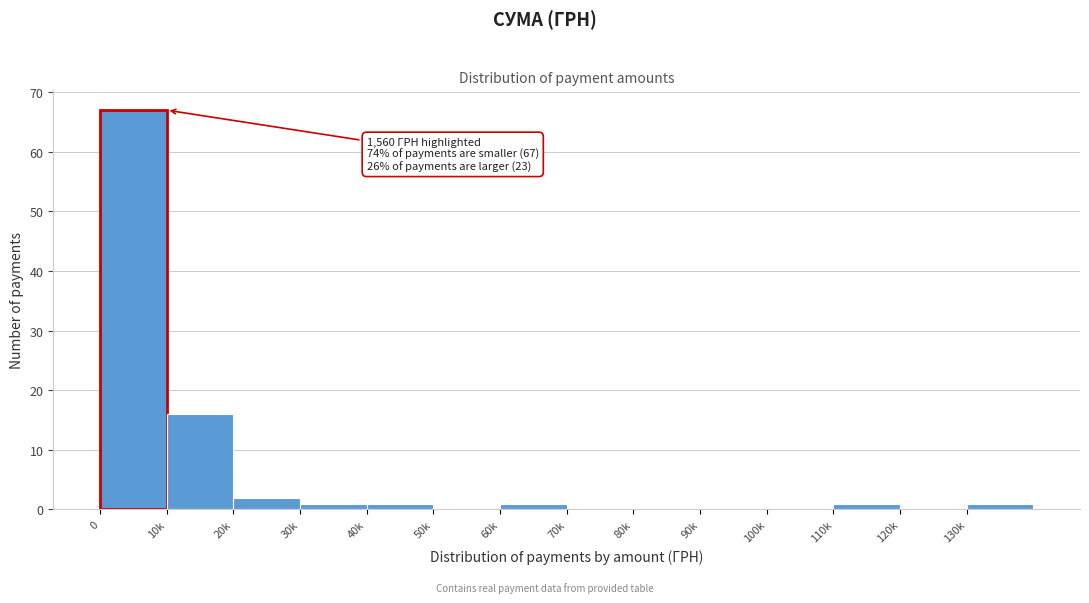

Reading left to right, what are all the values shown in this chart?

0=67	10k=16	20k=2	30k=1	40k=1	50k=0	60k=1	70k=0	80k=0	90k=0	100k=0	110k=1	120k=0	130k=1